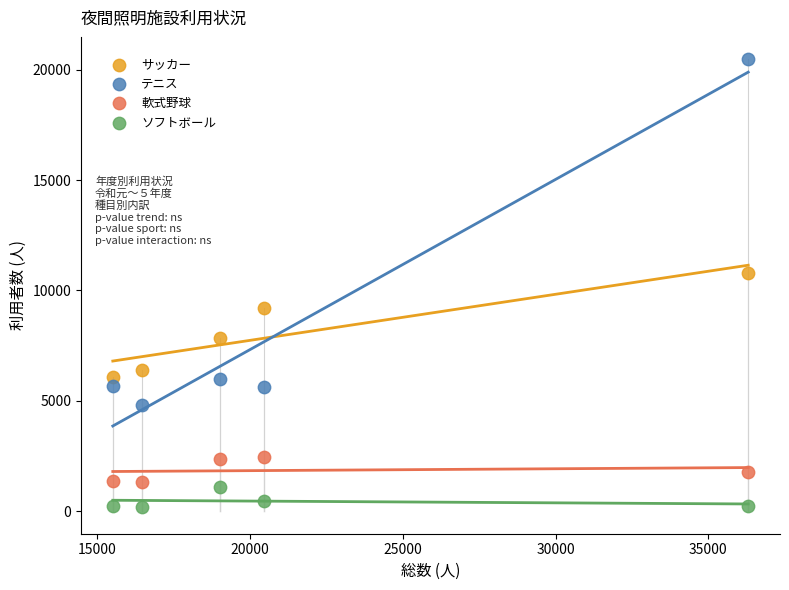

In the テニス series, what Y value is closest to 12641?

5967